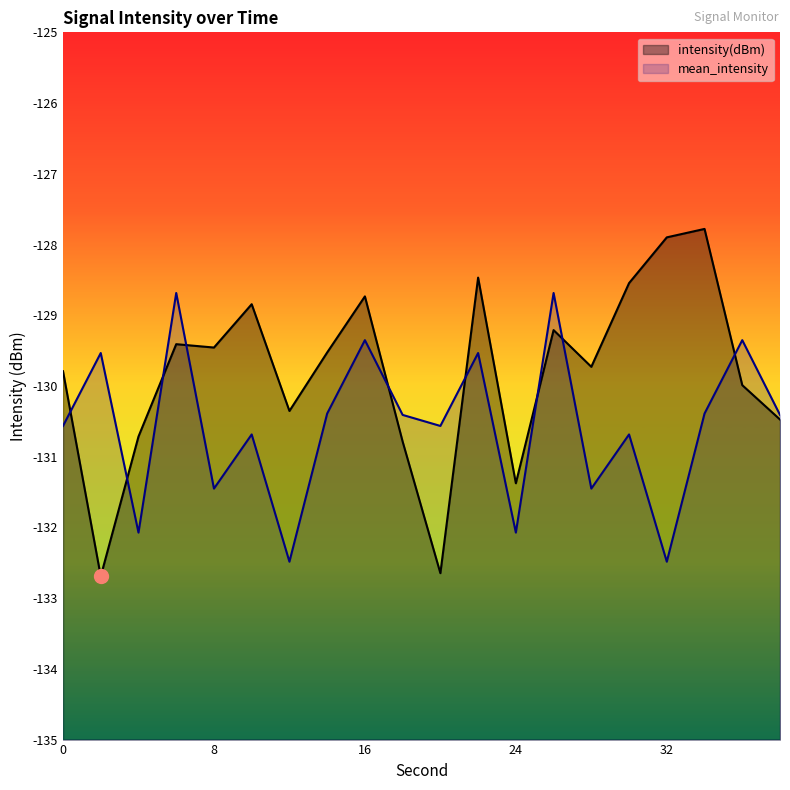

Between 20 and 12, which is larger?

12